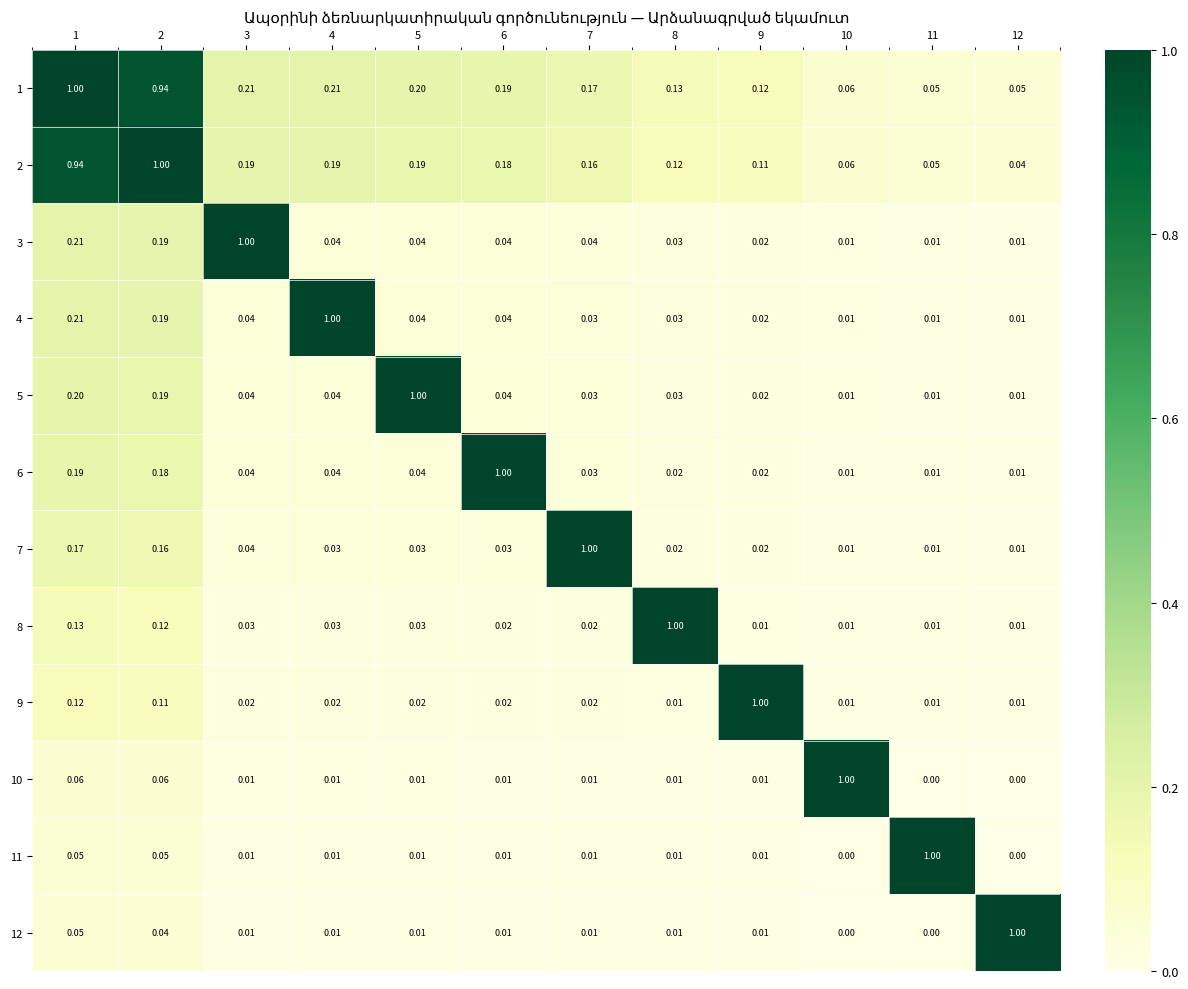

What is the difference between the highest and lowest values at 11?

1.0